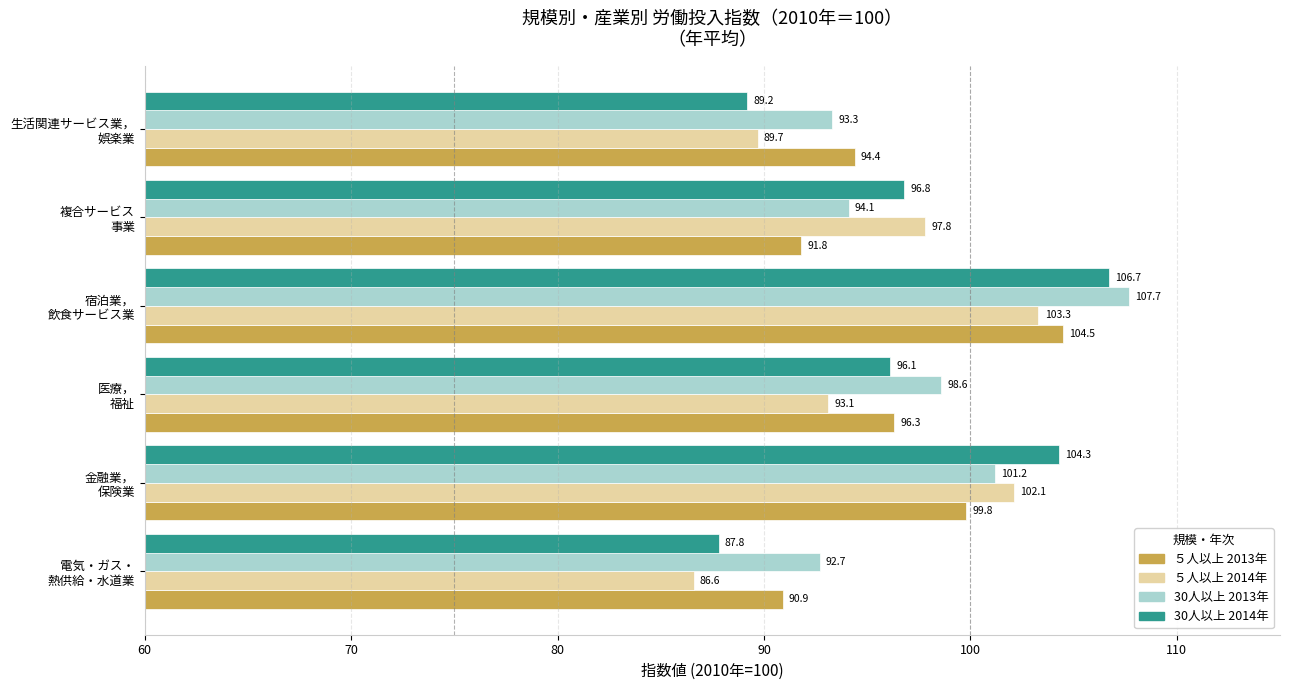

At which label does ５人以上 2014年 reach its peak?

宿泊業，
飲食サービス業